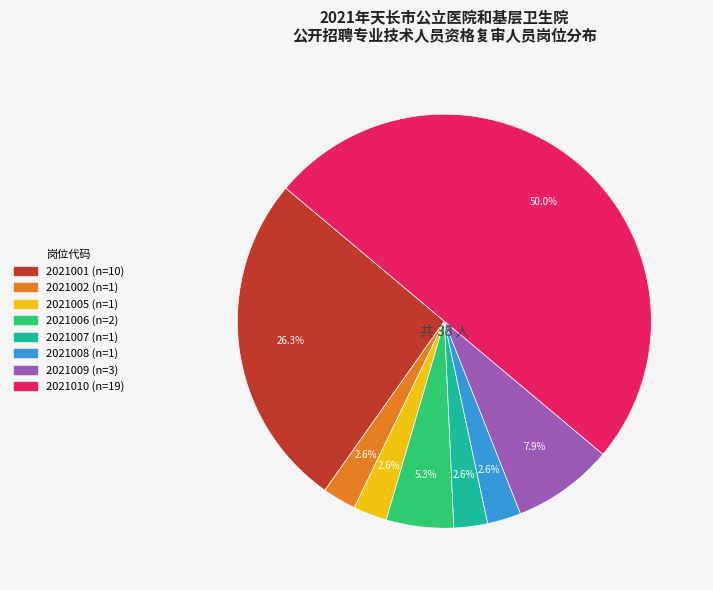

Which has a higher value, 2021010 or 2021001?

2021010